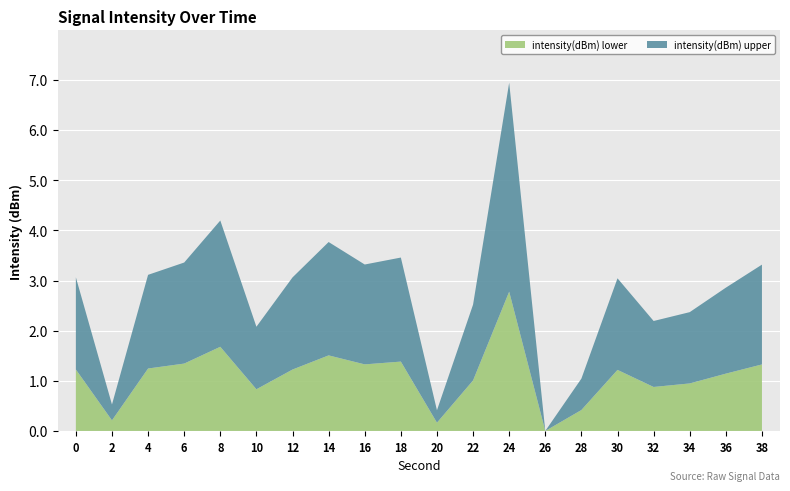

True or false: intensity(dBm) lower has a value of 0.4 at 38.

False